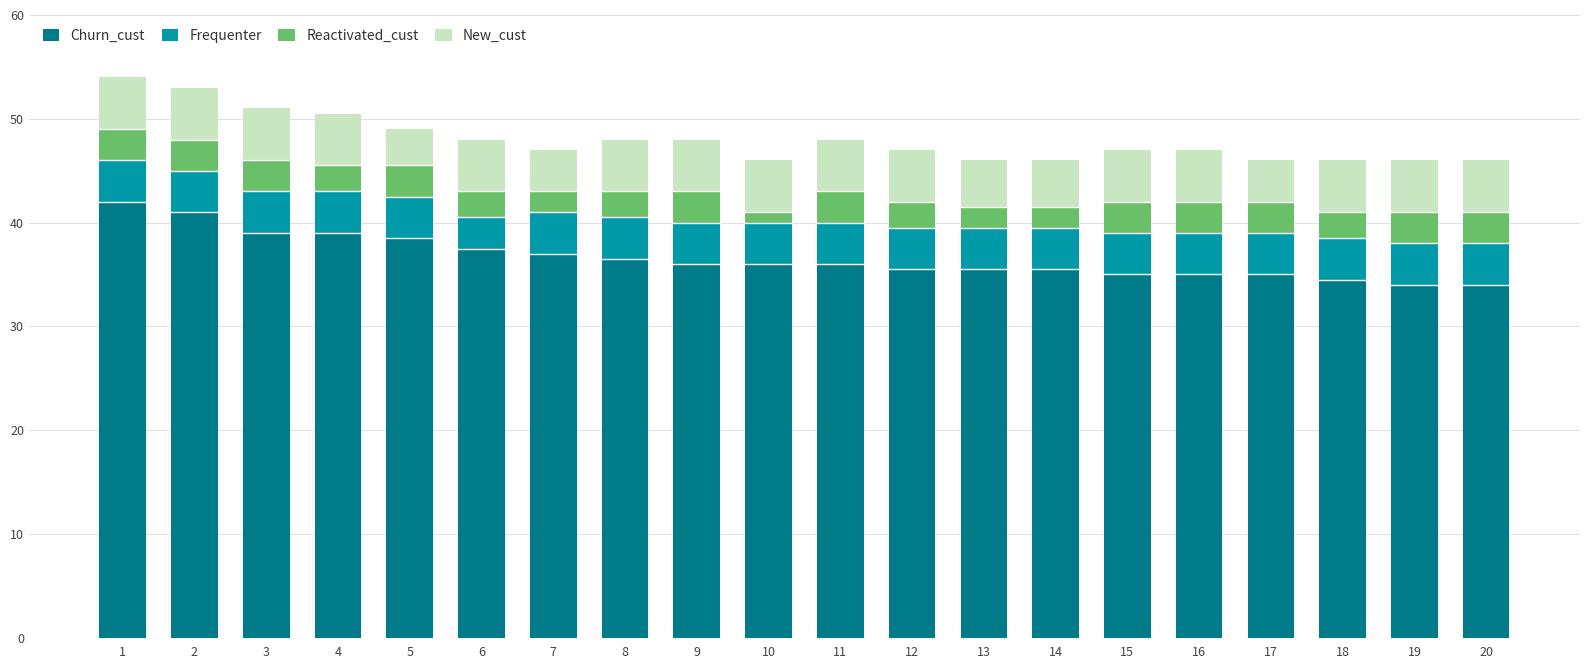

What is the difference between the maximum and minimum values in the Churn_cust series?

8.0